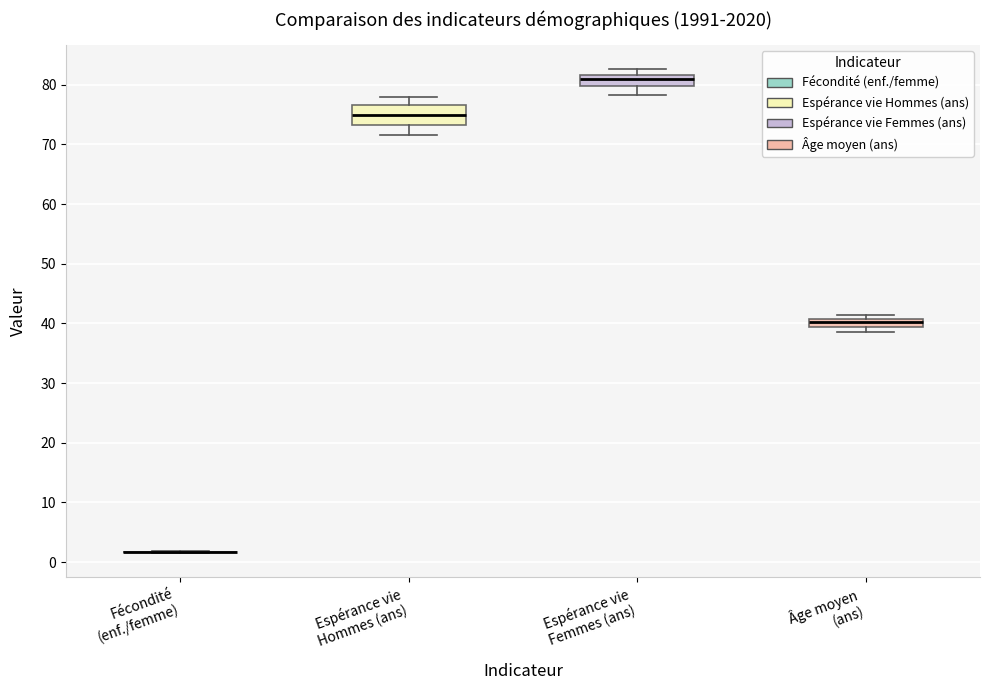

Comparing the boxes themselves (not the whiskers), which one is the tallest?

Espérance vie Hommes (ans)